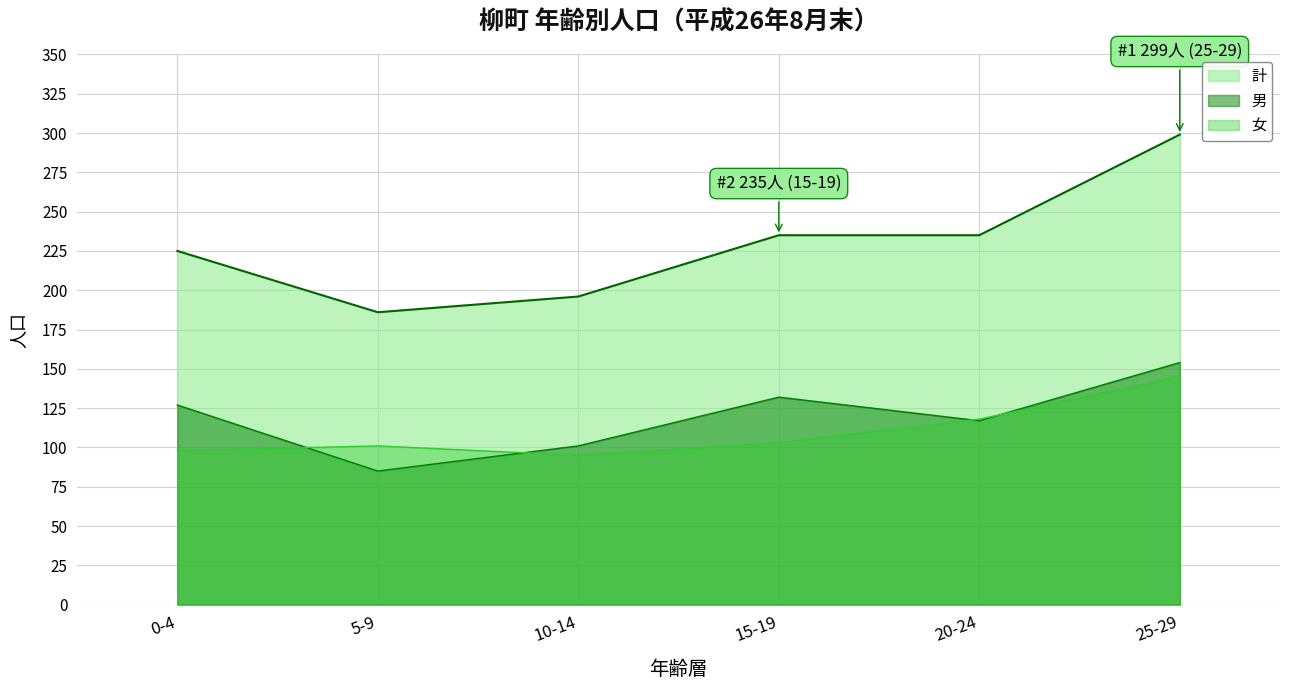

Rank the categories by female value from highest to lowest.

25-29, 20-24, 15-19, 5-9, 0-4, 10-14